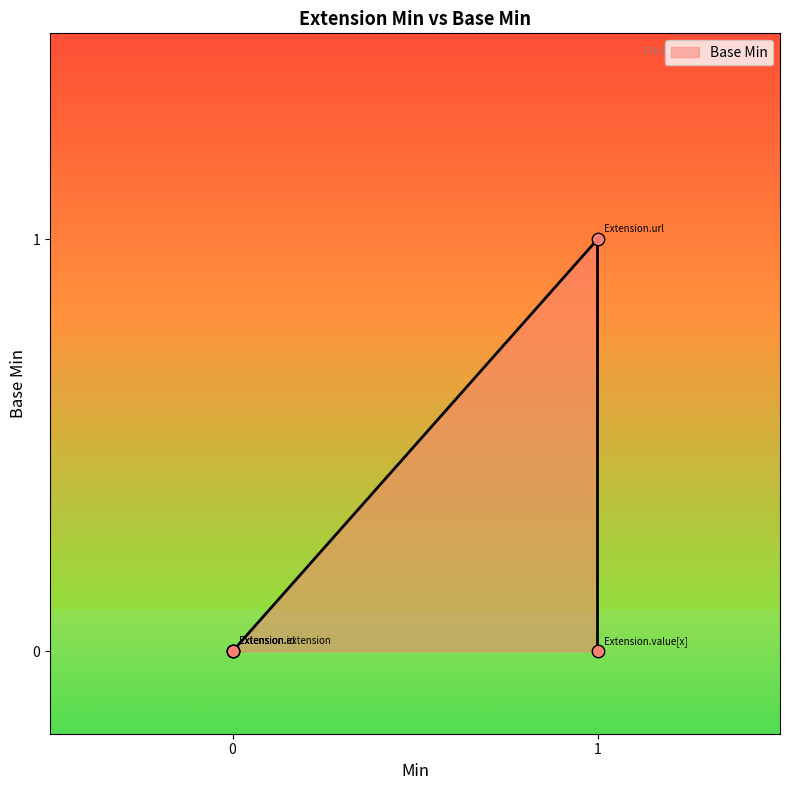

Between Extension.id and Extension.value[x], which is larger?

Extension.id